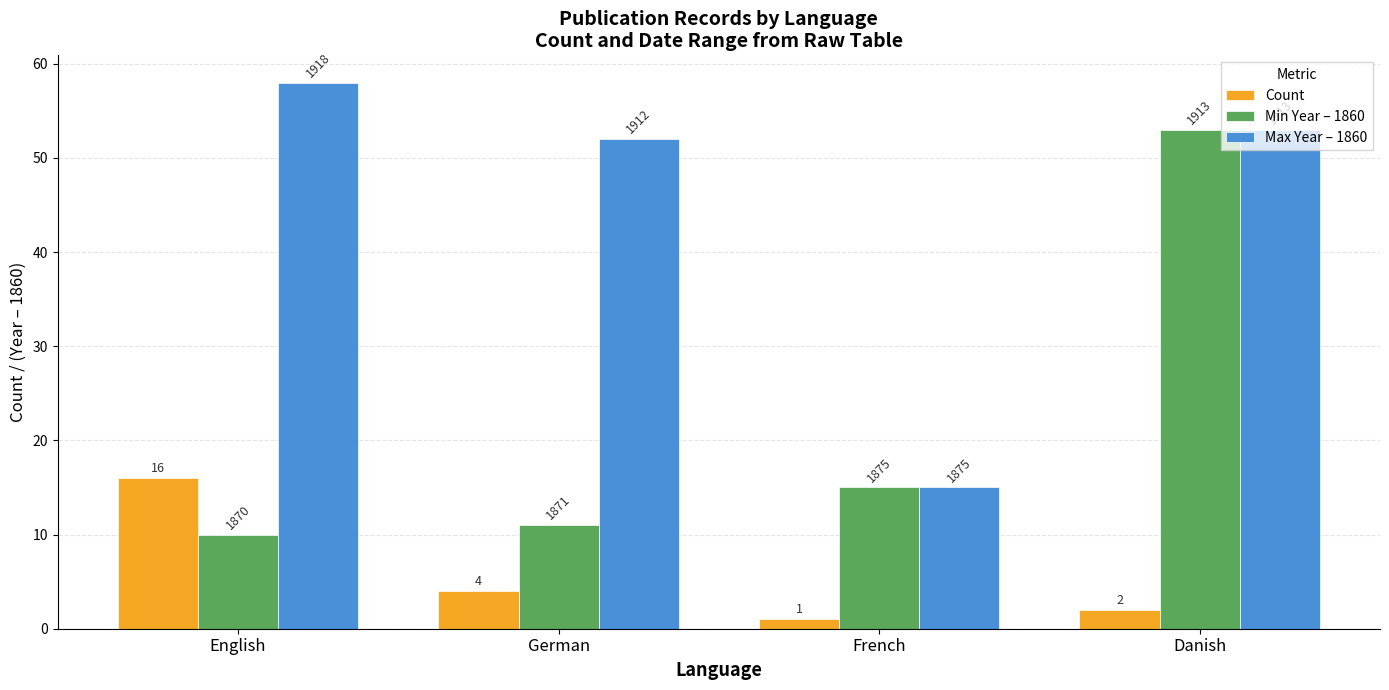

What are all the series names shown in the legend?

Count, Min Year – 1860, Max Year – 1860